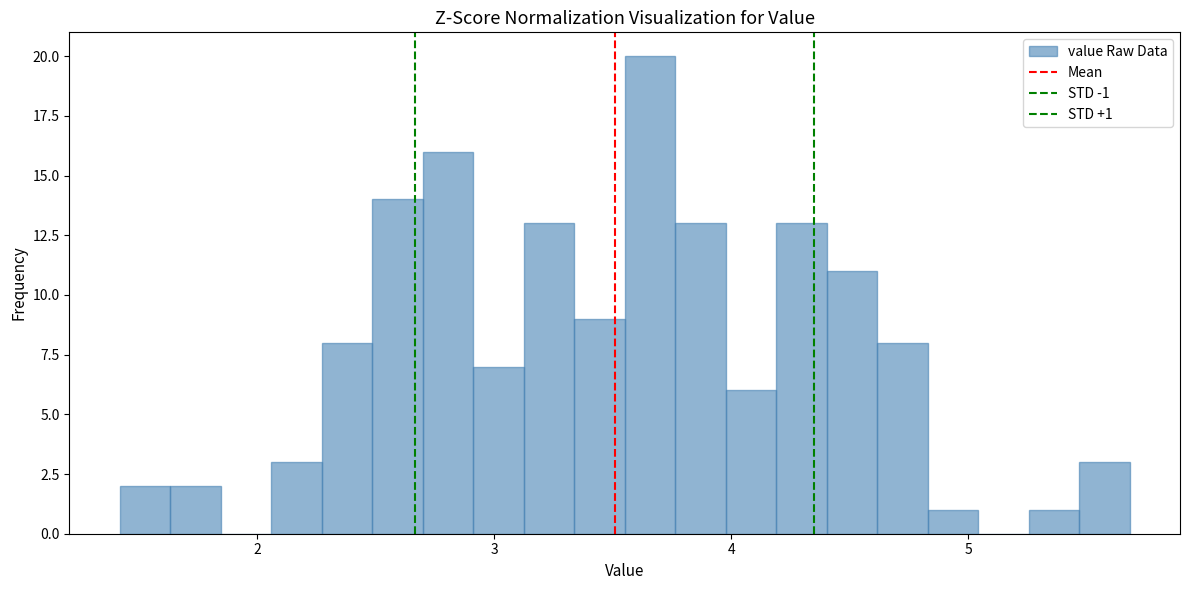

Read against the x-axis, roughly where is the centre of the tallest bar?

3.7